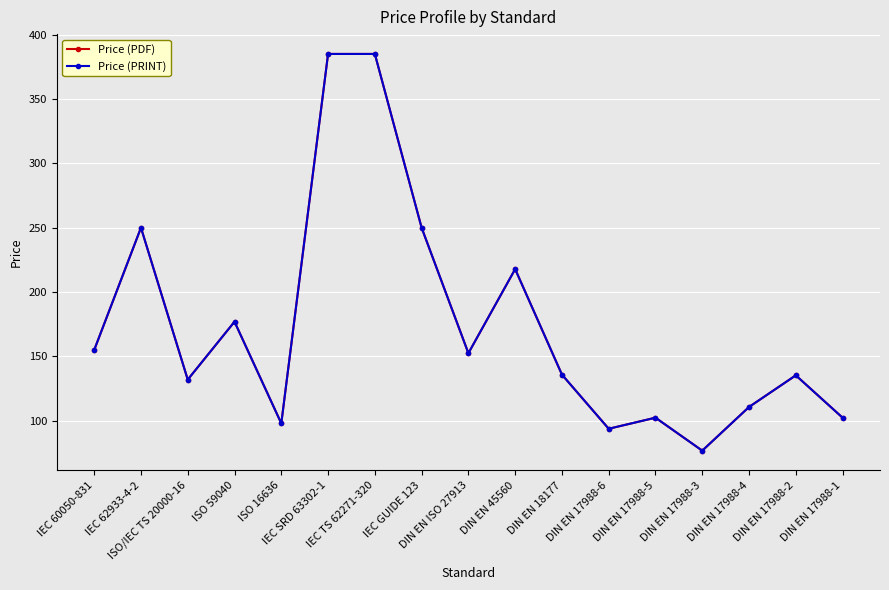

True or false: Price (PRINT) and Price (PDF) cross at least once.

False